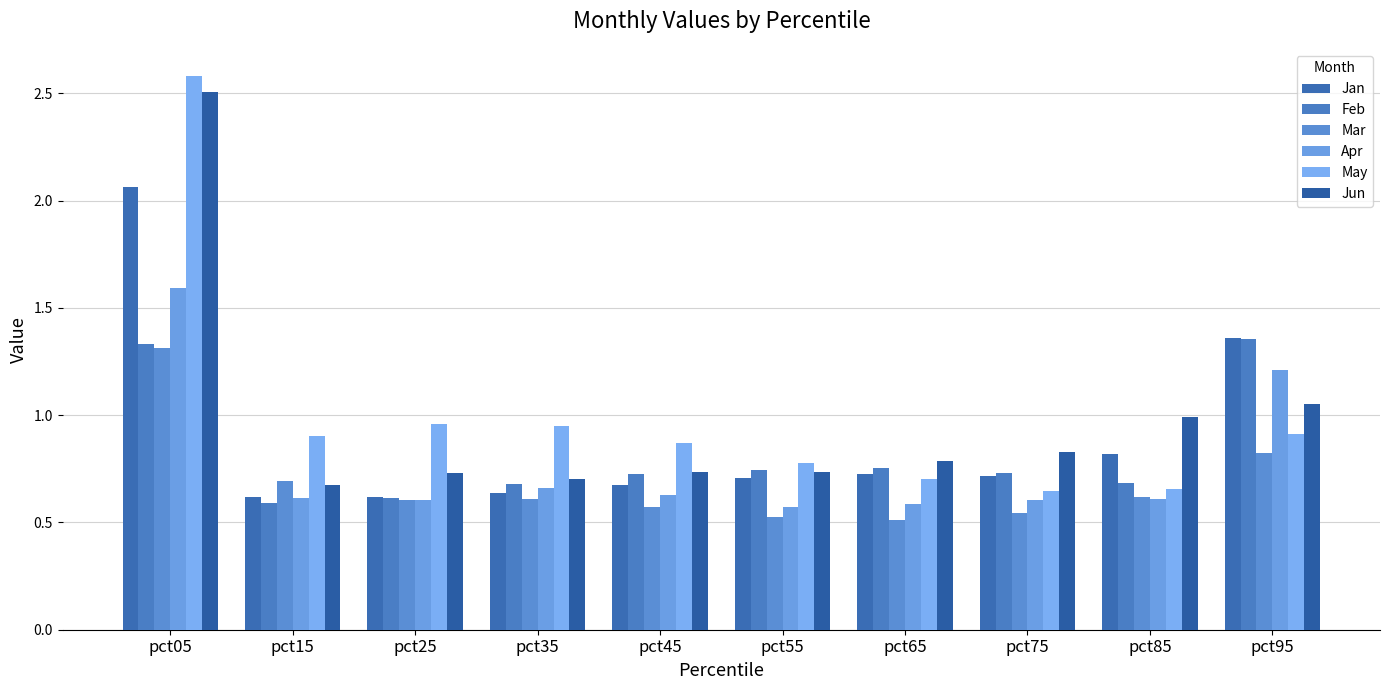

How many distinct data groups are displayed?

6